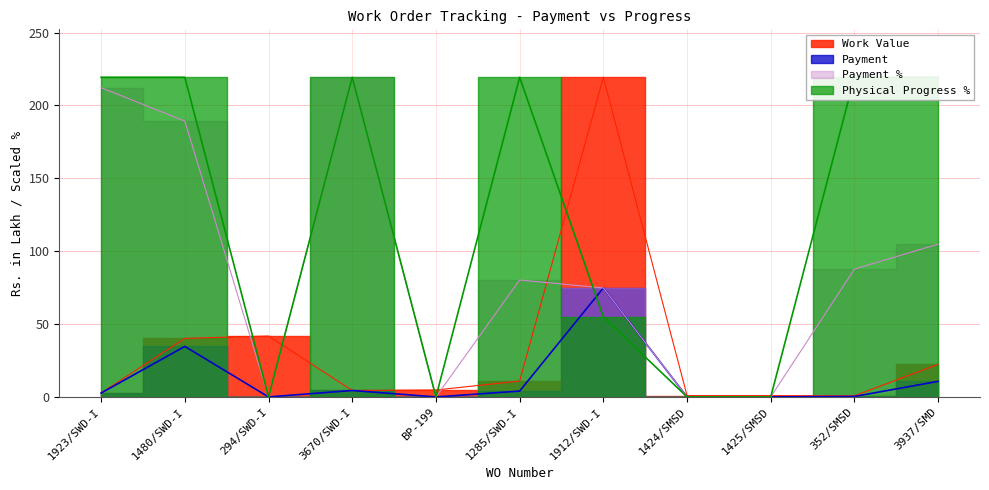

What is the average value of the Payment series?

12.0